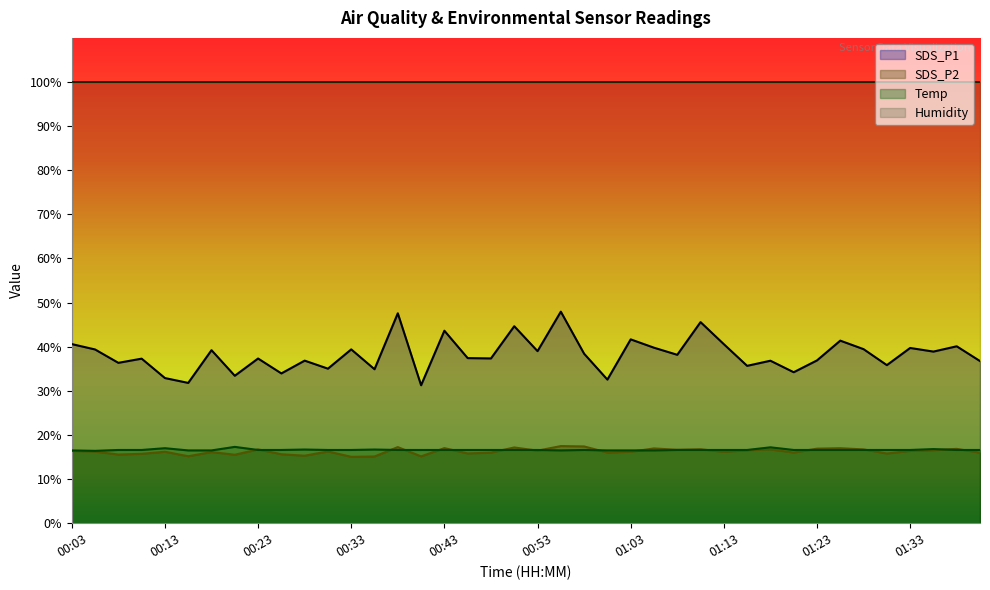

At which label does SDS_P2 reach its minimum?

00:33